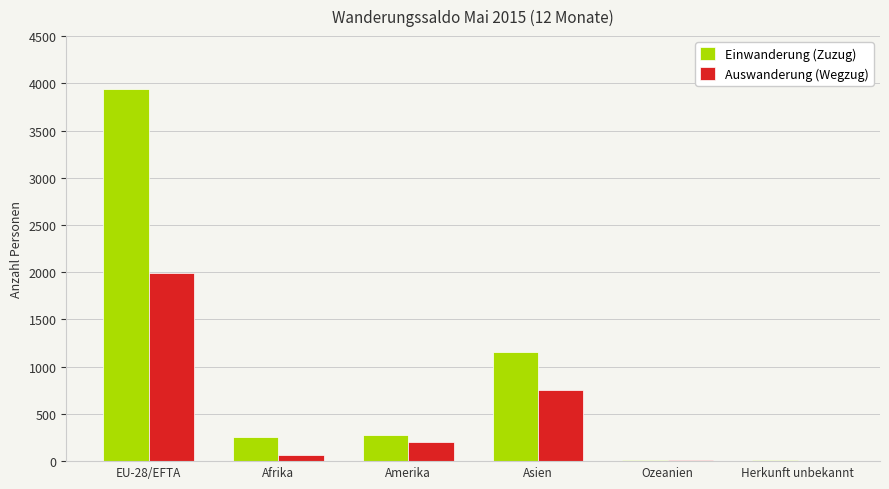

At which category does the chart reach its peak across all series?

EU-28/EFTA